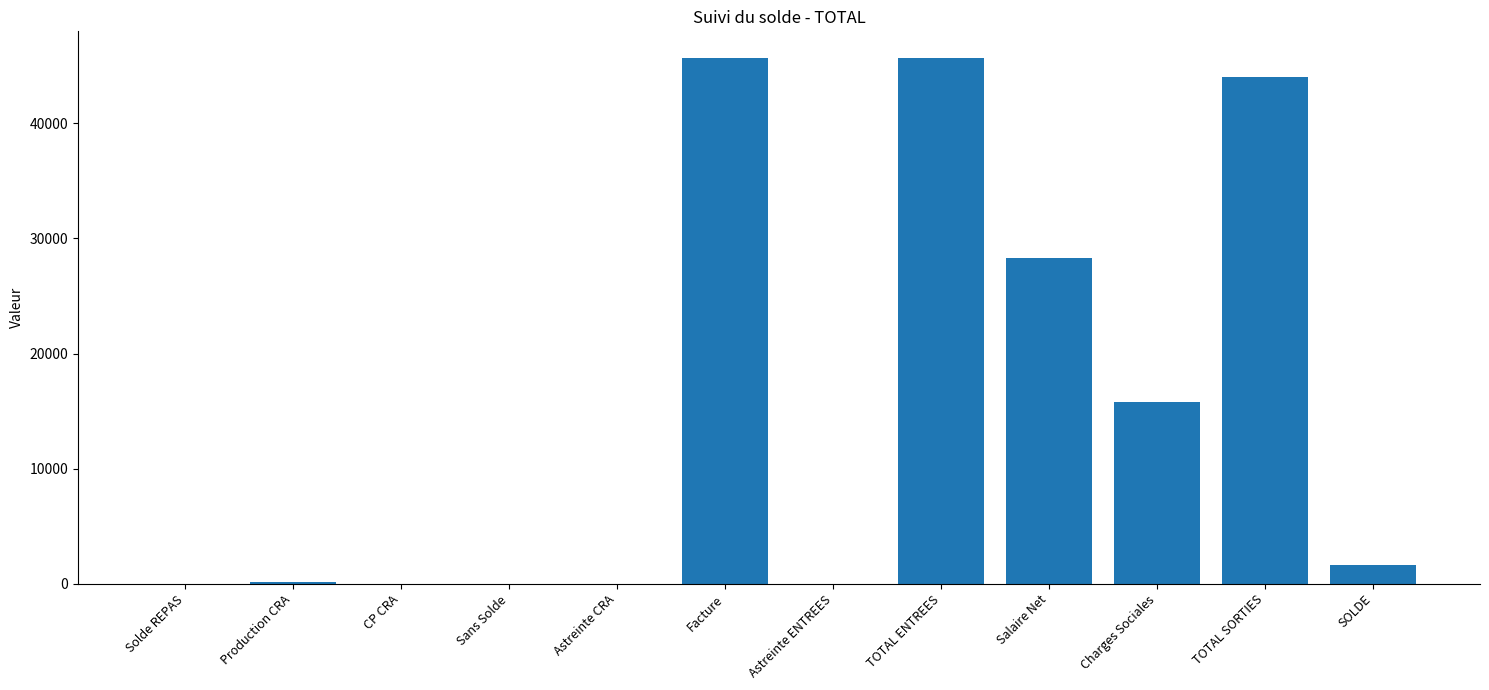

Between Salaire Net and Facture, which is larger?

Facture